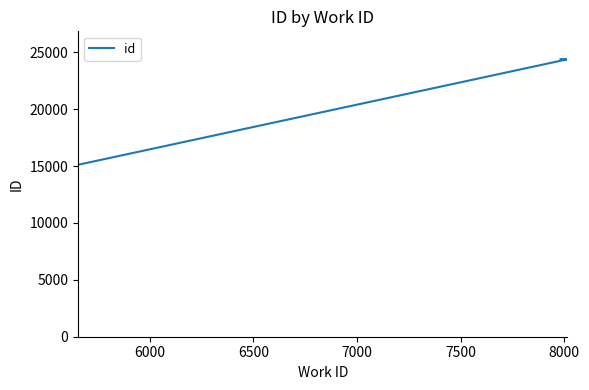

What is the sum of all values?

63883